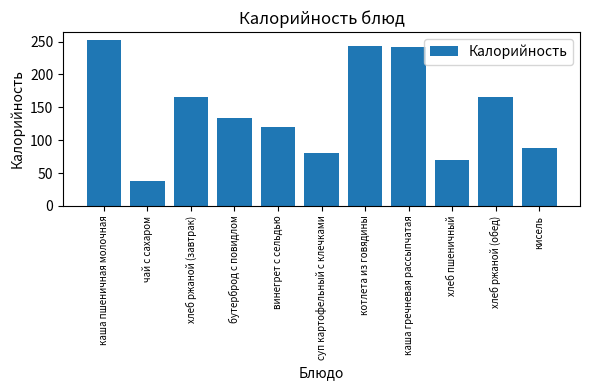

Where is the data nearest to the value 145?

бутерброд с повидлом